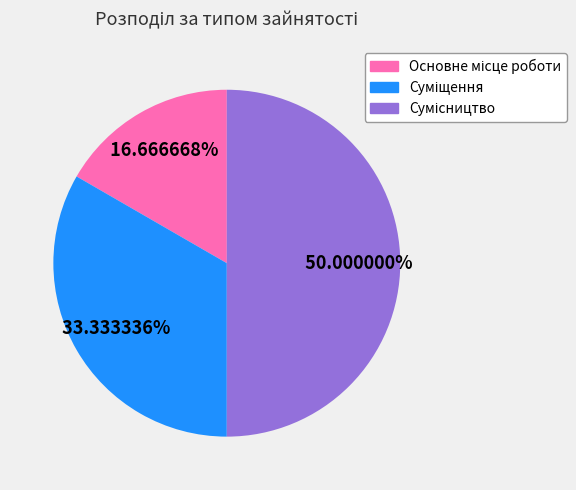

Is the sum of Суміщення and Сумісництво greater than half?

Yes